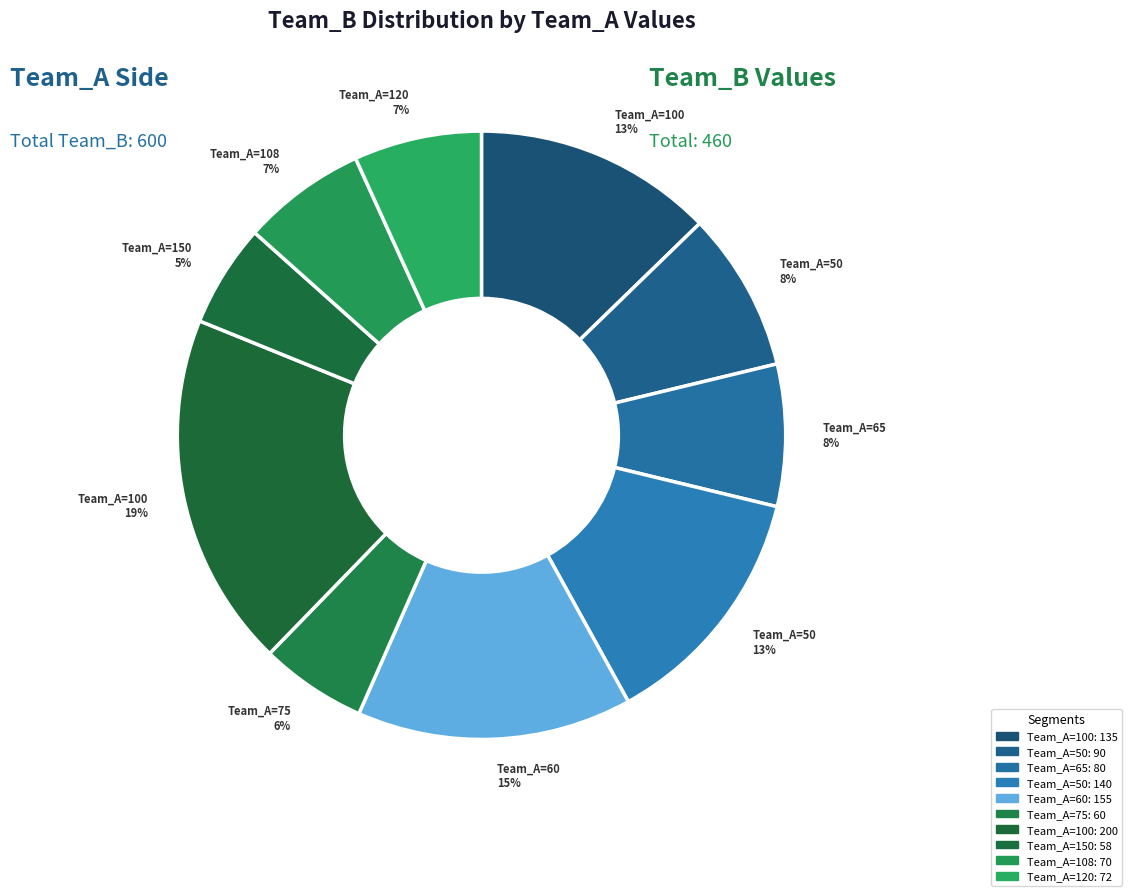

How many slices are in this pie chart?

10